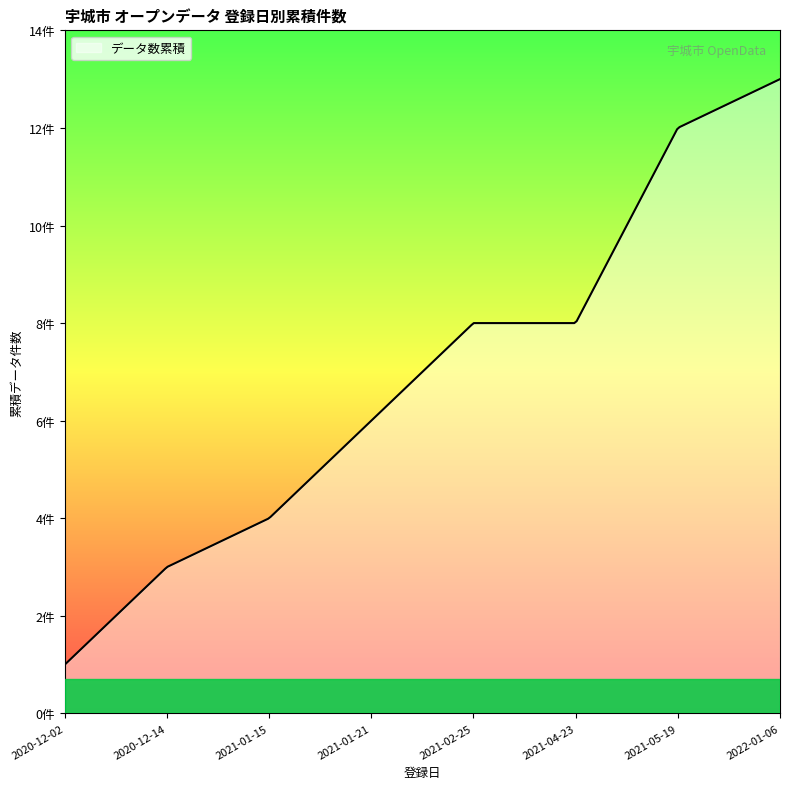

Does the chart display data point markers on the line(s)?

No